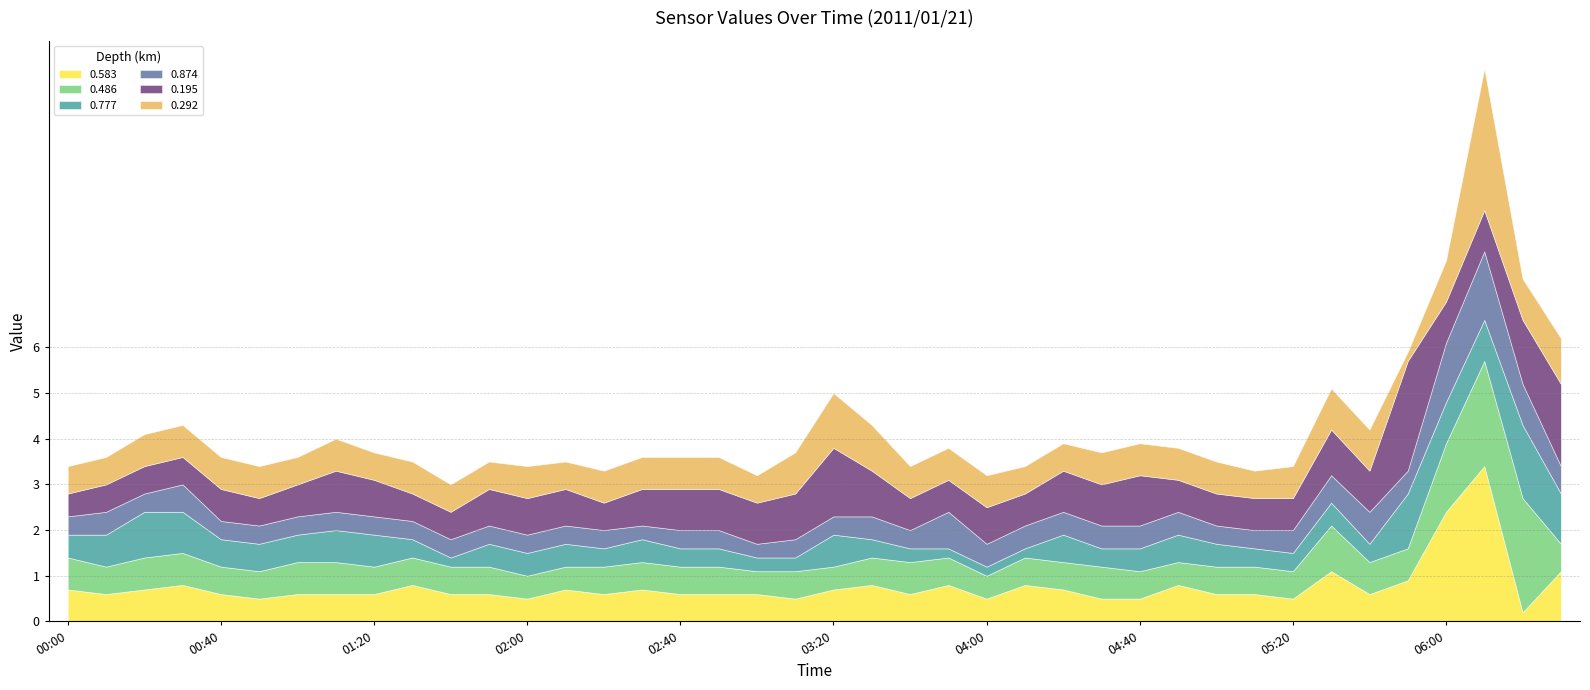

Rank the series at 01:00 from lowest to highest value.

0.874, 0.583, 0.777, 0.292, 0.486, 0.195